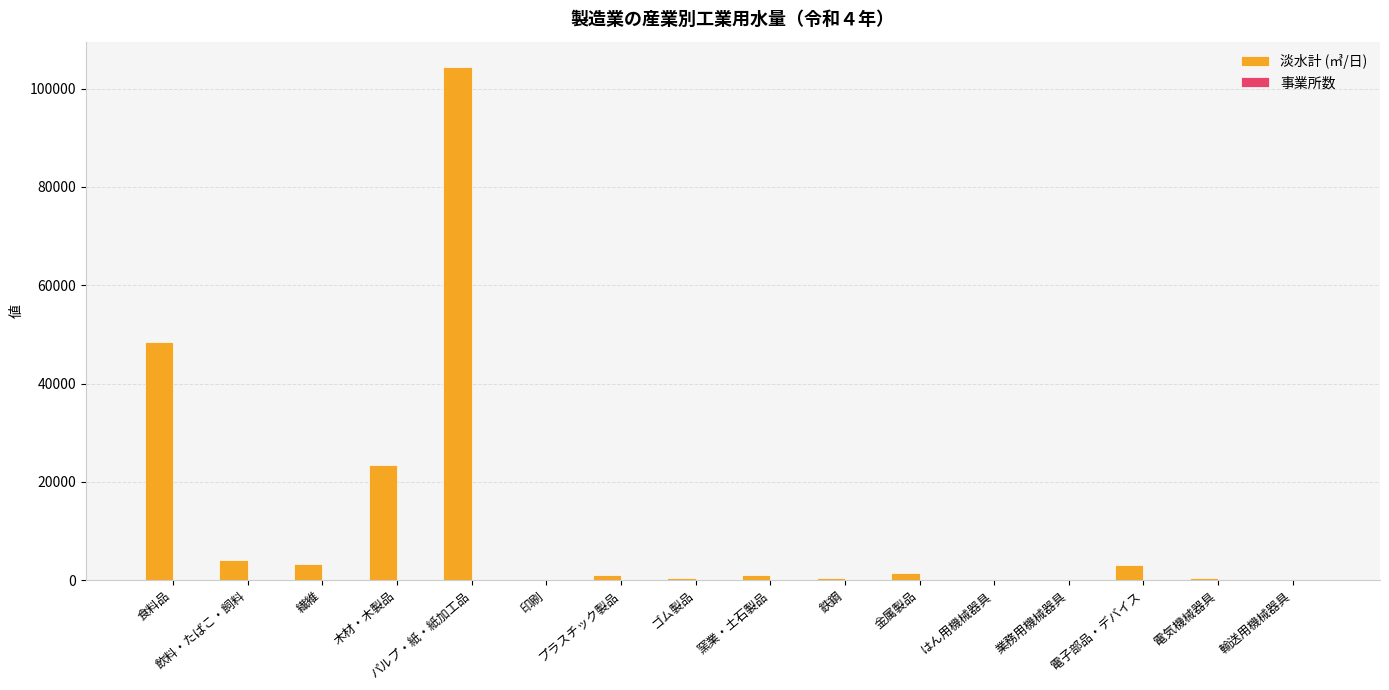

Where is 淡水計 (㎥/日) nearest to the value 52175?

食料品